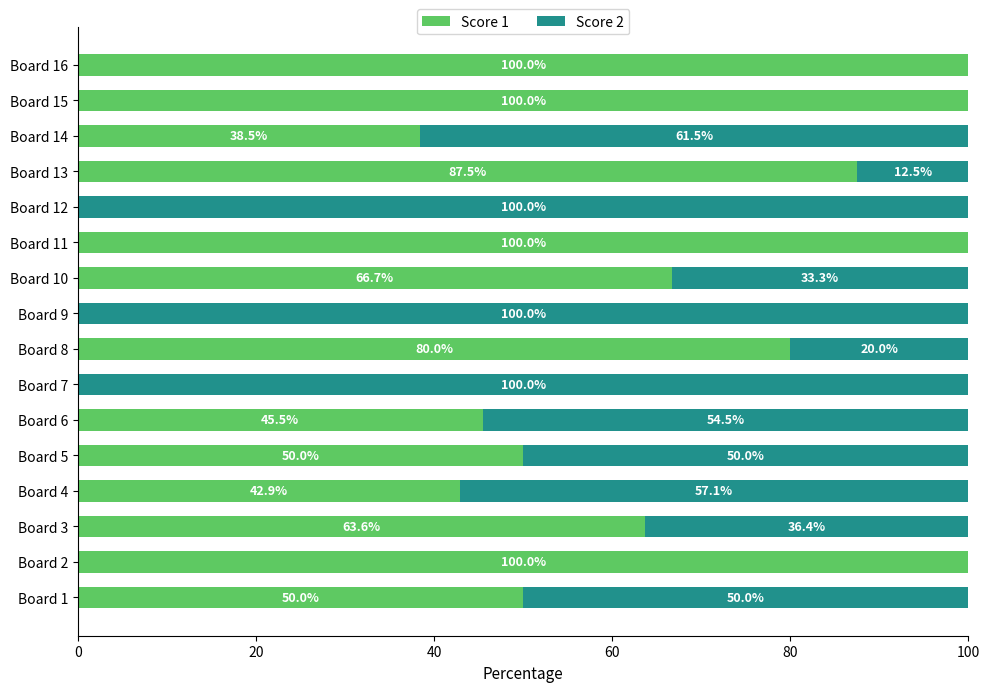

The value of Score 1 at Board 9 is -31.9. True or false?

False